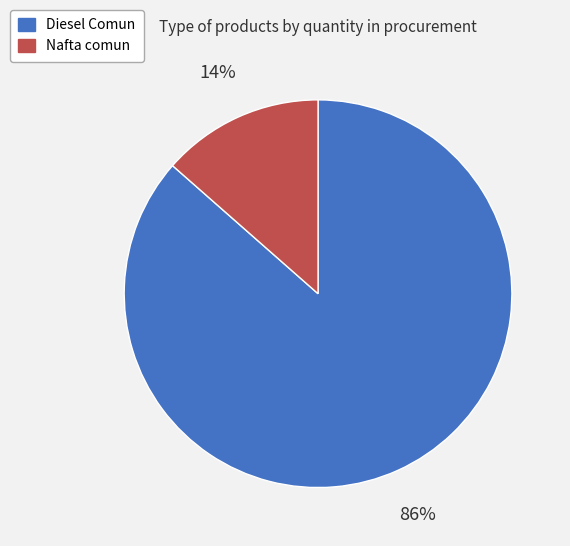

Does Diesel Comun represent more than half of the total?

Yes